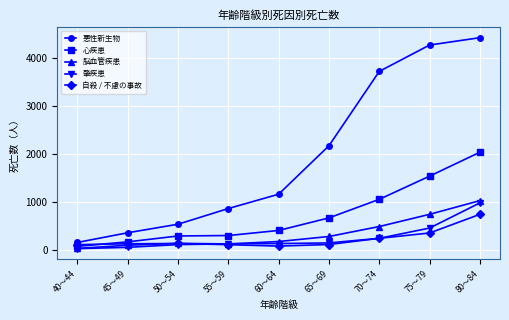

Where is 肇疾患 nearest to the value 511?

75～79